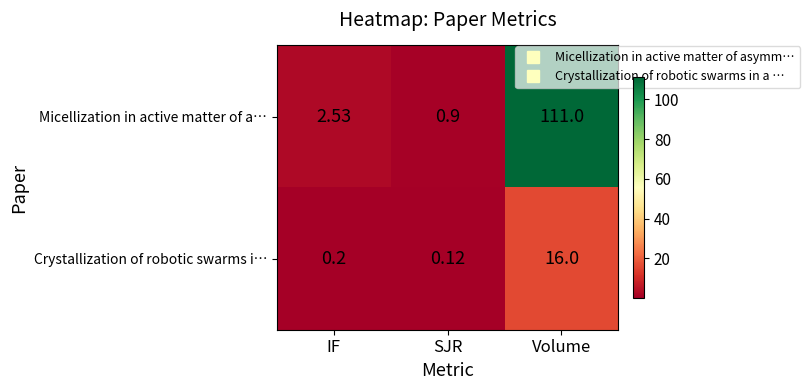

What is the difference between the highest and lowest values at IF?

2.3